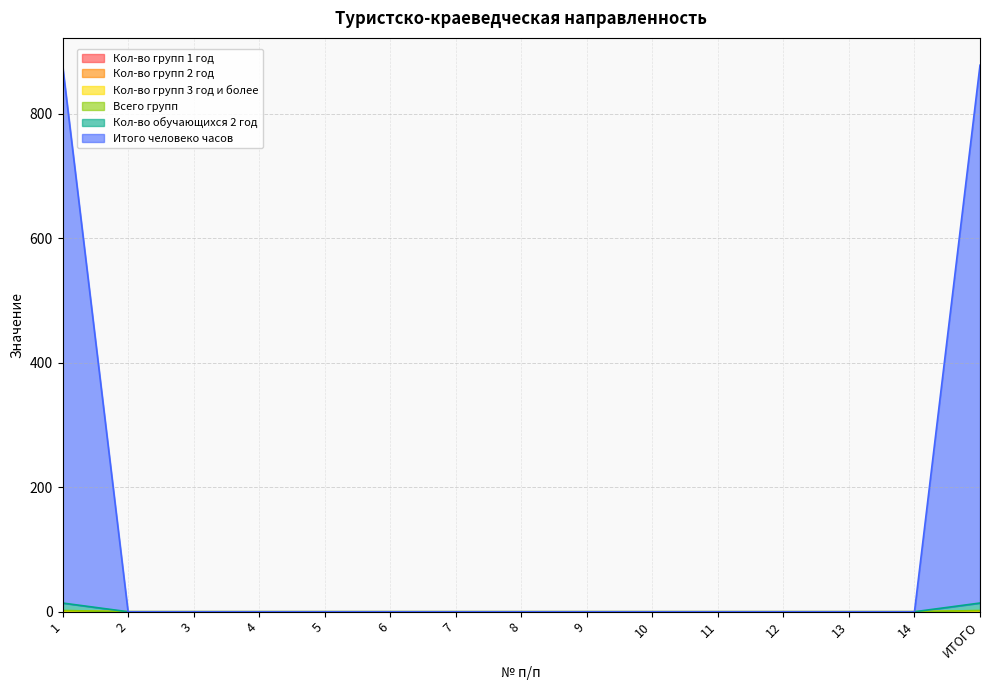

True or false: Кол-во обучающихся 2 год has more than 0 points higher than both neighbors.

False